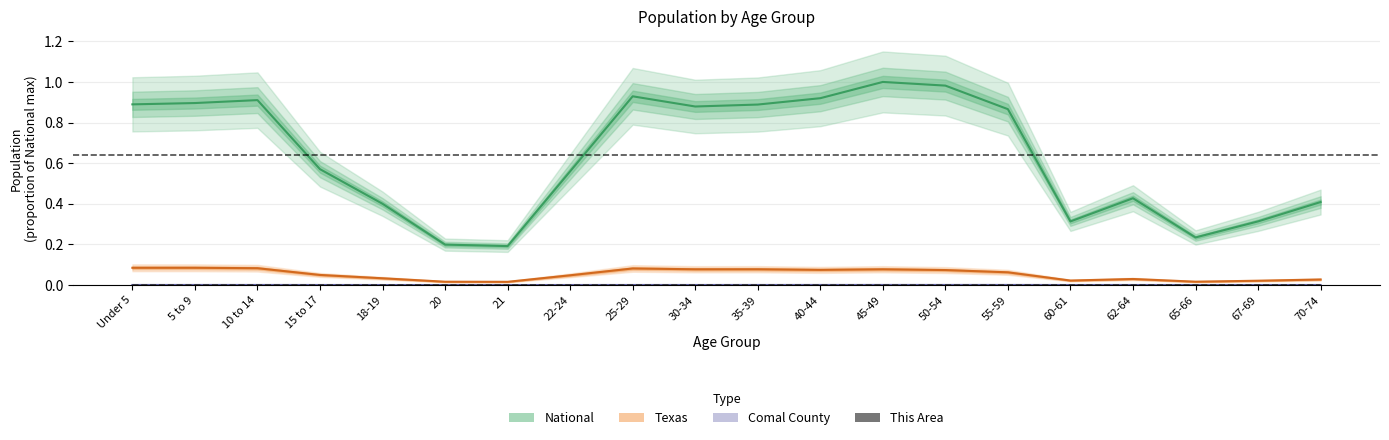

True or false: Comal County and Texas cross at least once.

False